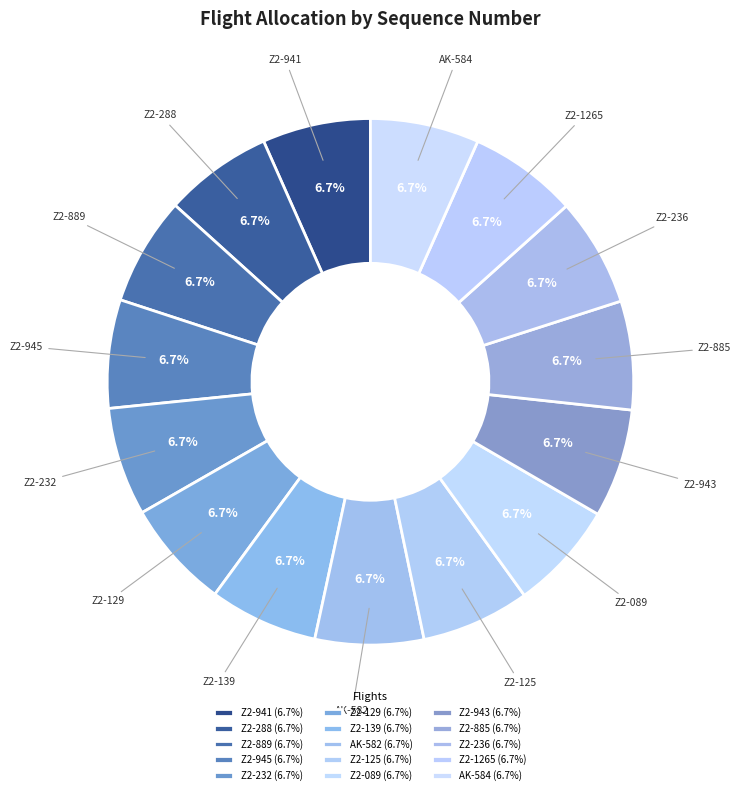

To the nearest percent, what percentage of the pie is AK-582?

7%